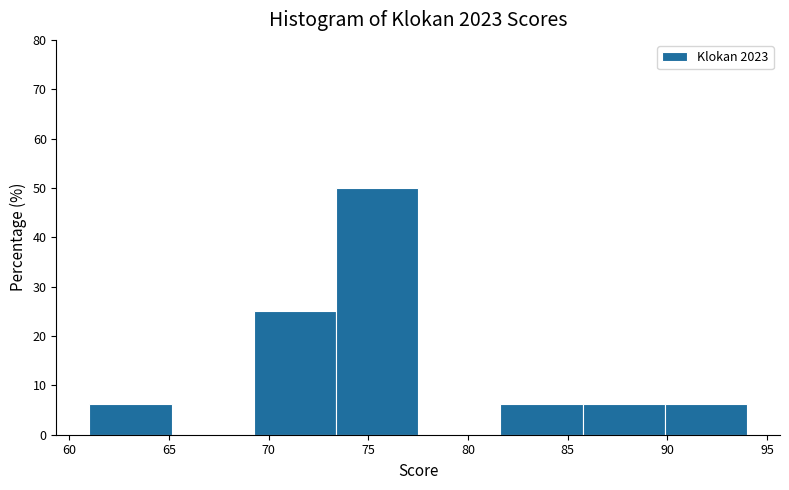

Reading left to right, list every bar in this chart as the range it spans on the x-axis followed by its height. Neither the bar edges nor the heights are printed on the chart, so give them approximately, as read against the axes.

61.0 to 65.0: 6
65.0 to 69.5: 0
69.5 to 73.5: 25
73.5 to 77.5: 50
77.5 to 81.5: 0
81.5 to 86.0: 6
86.0 to 90.0: 6
90.0 to 94.0: 6